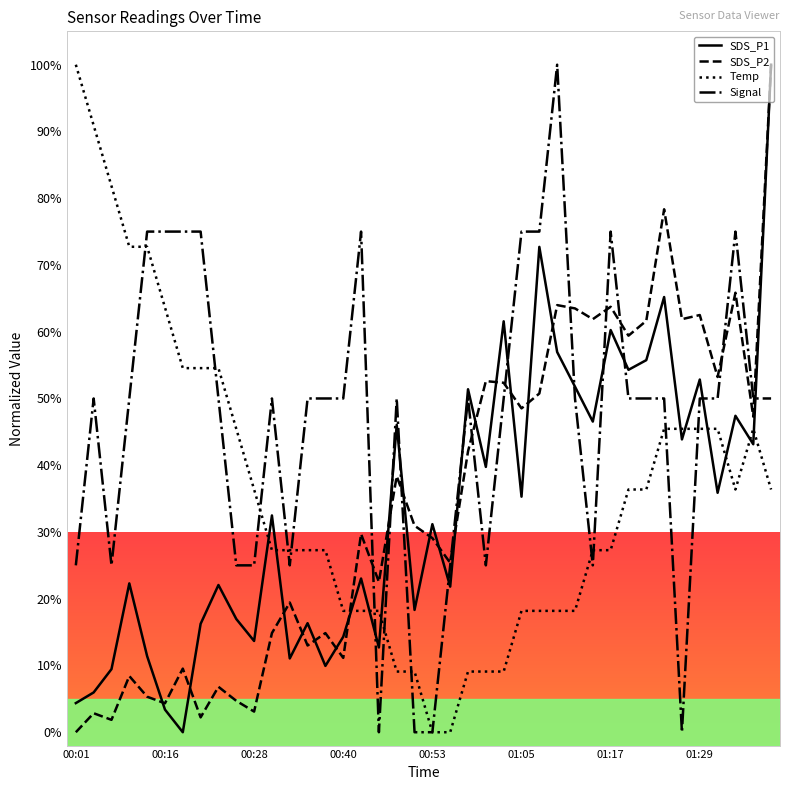

What is the maximum value shown in the chart?

100.0